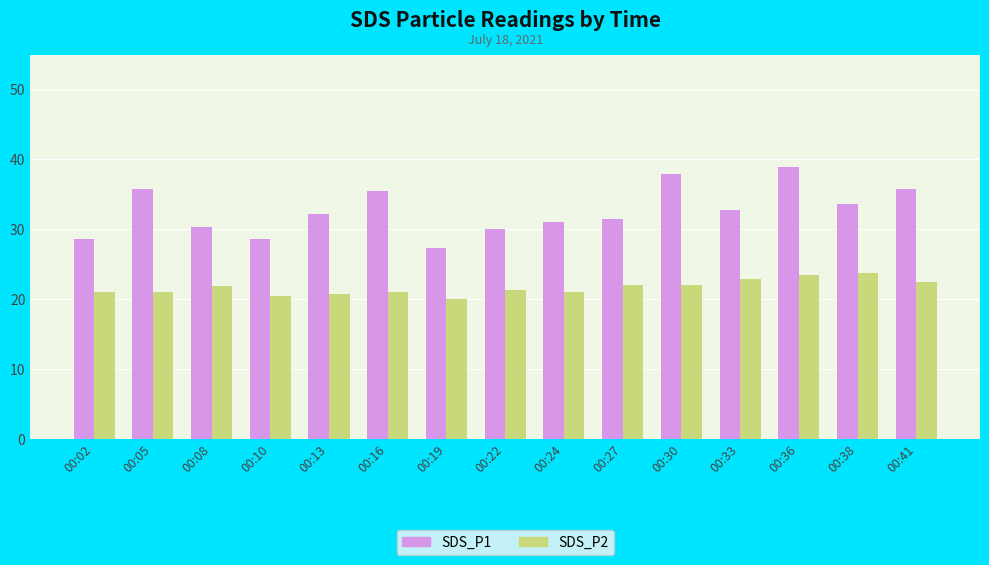

The value of SDS_P1 at 00:22 is 30.1. True or false?

True